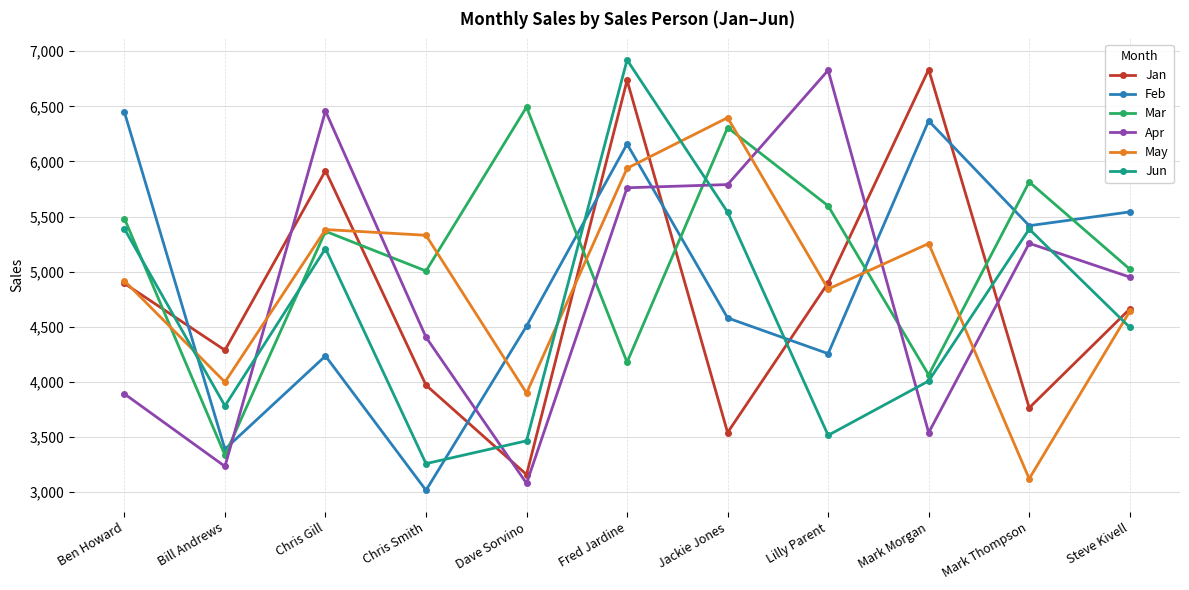

Which category has the highest value in the Mar series?

Dave Sorvino